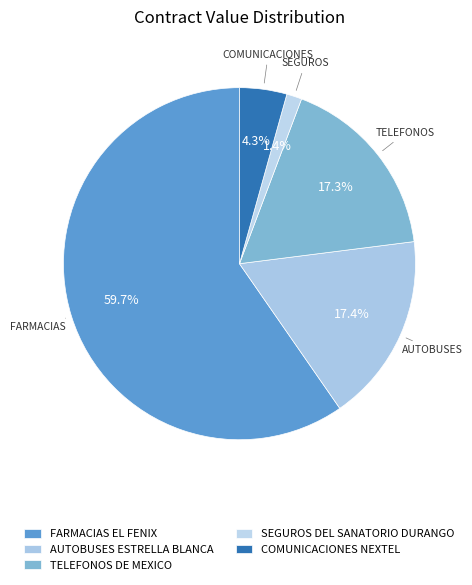

True or false: TELEFONOS DE MEXICO accounts for 17% of the total.

True